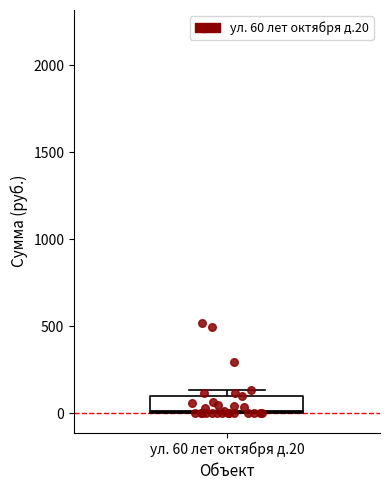

Transcribe this box plot: give where the median line is, the range the box spans, and where the two whiskers end, as read against the y-axis. The values are not printed on the chart, so give them approximately, as read against the axis.

median 0, box 0 to 100, whiskers 0 to 150